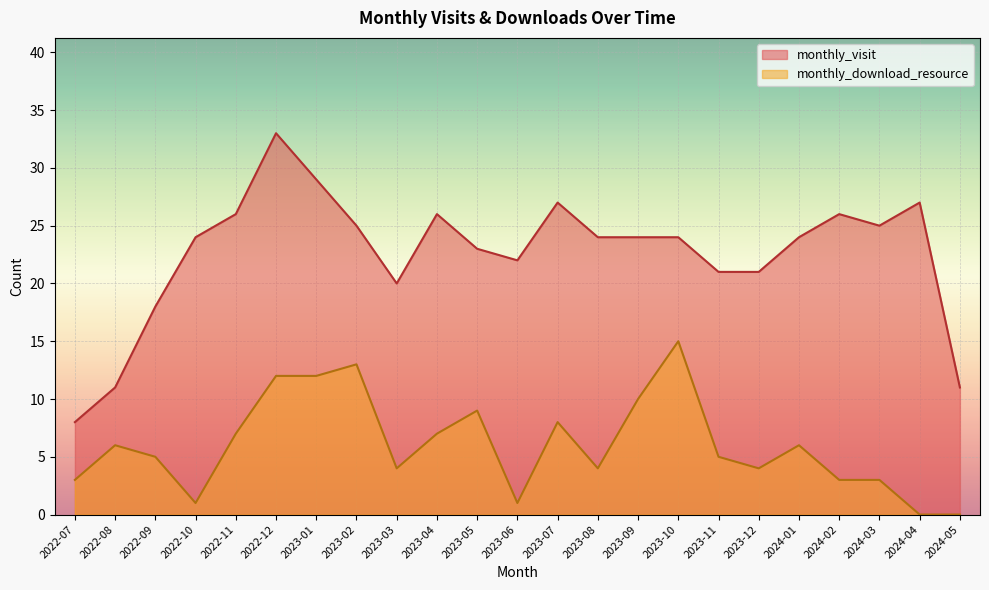

The monthly_download_resource series shows 2 at 2023-12. True or false?

False